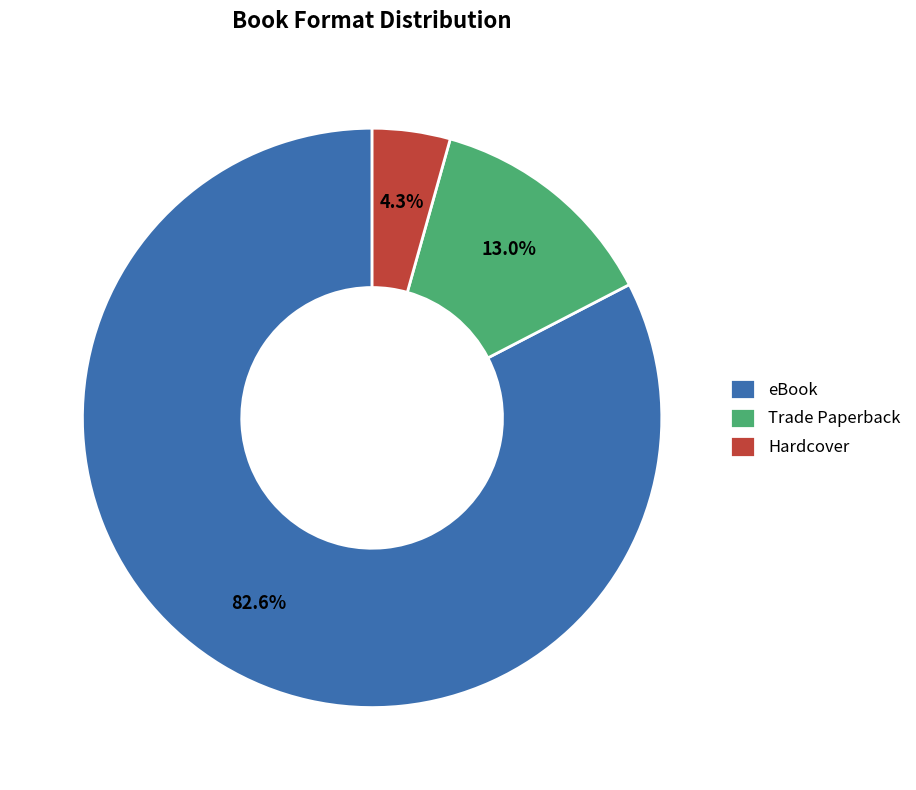

True or false: Trade Paperback accounts for 5% of the total.

False